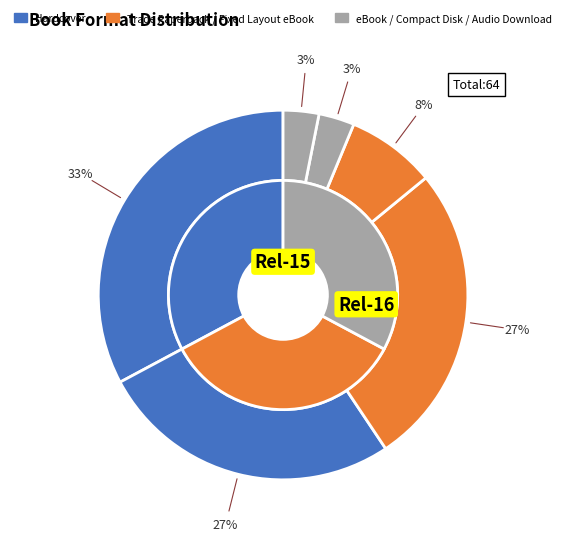

Combined, what portion of the pie is eBook and Fixed Layout eBook?

34.4%